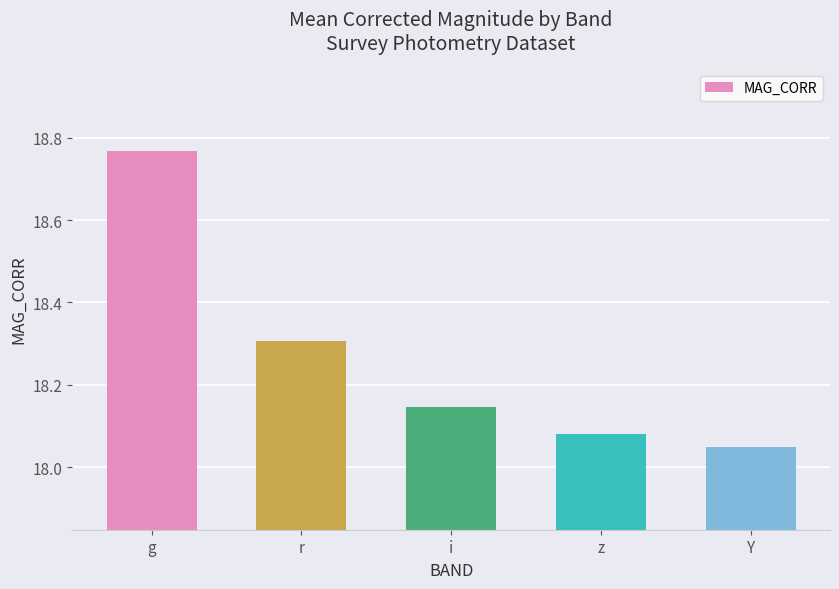

Which label corresponds to the smallest value in the chart?

Y